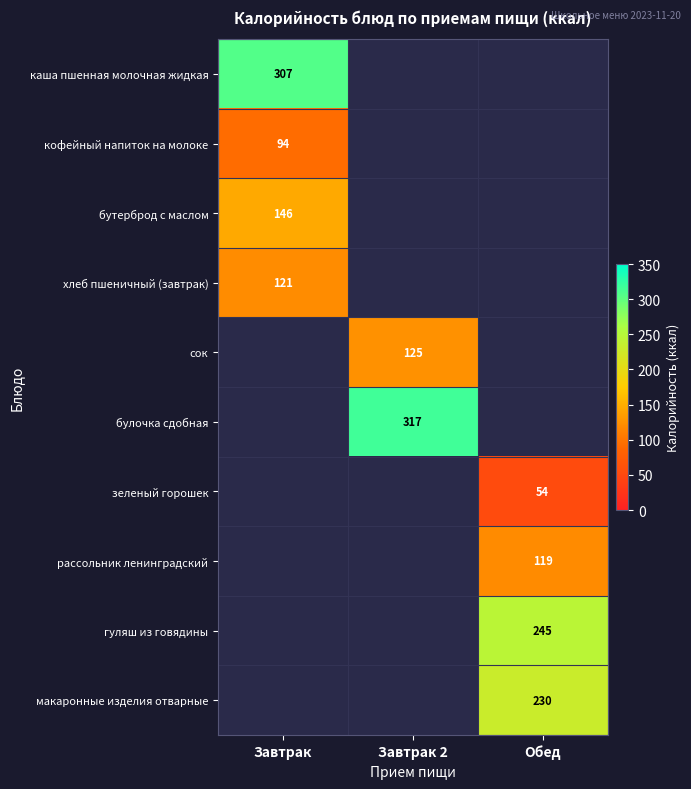

Which category has the lowest value across all series?

Завтрак 2